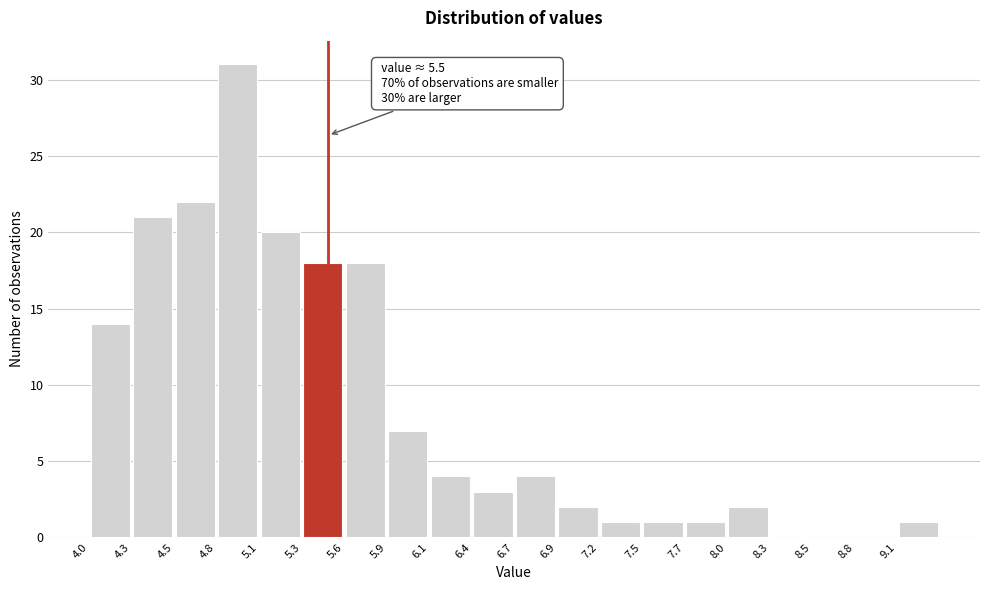

Which range on the x-axis has the tallest bar?

4.80 to 5.05